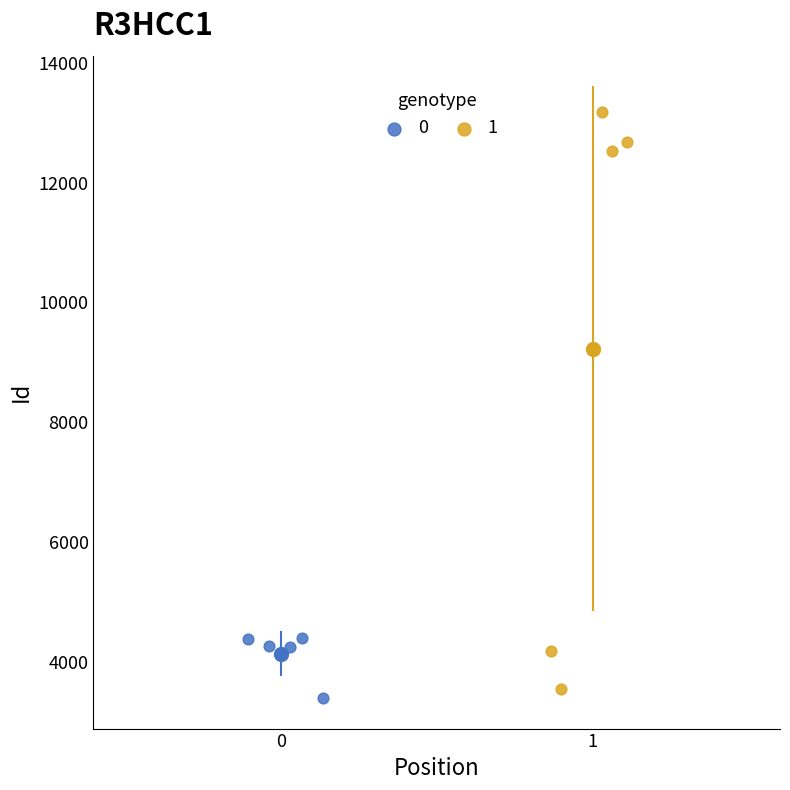

What are all the series names shown in the legend?

0, 1